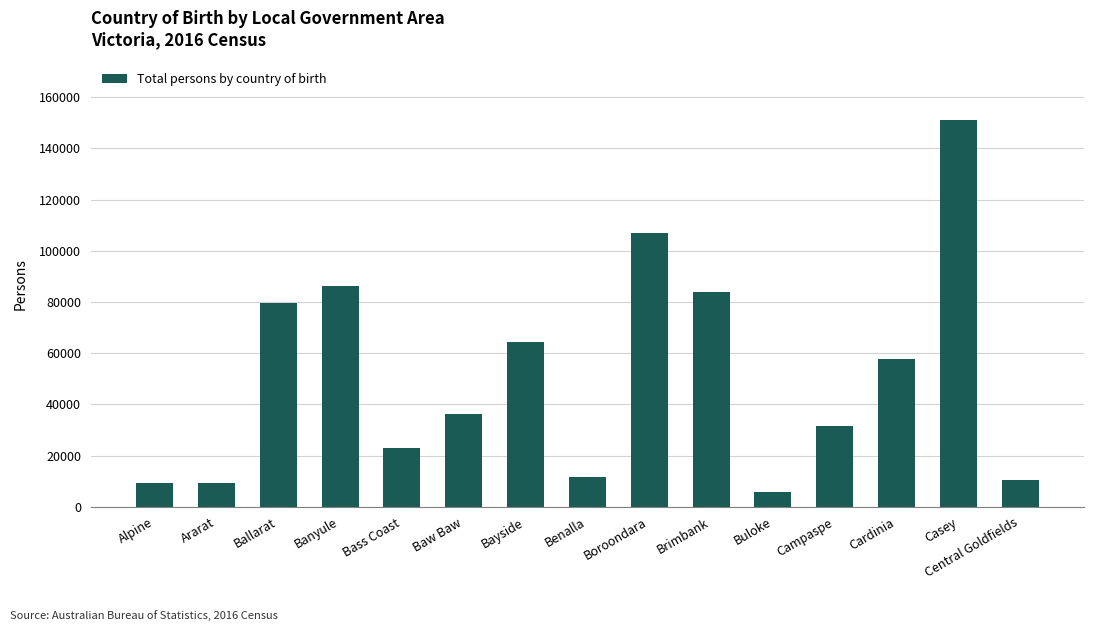

How many values are below 36110?

7